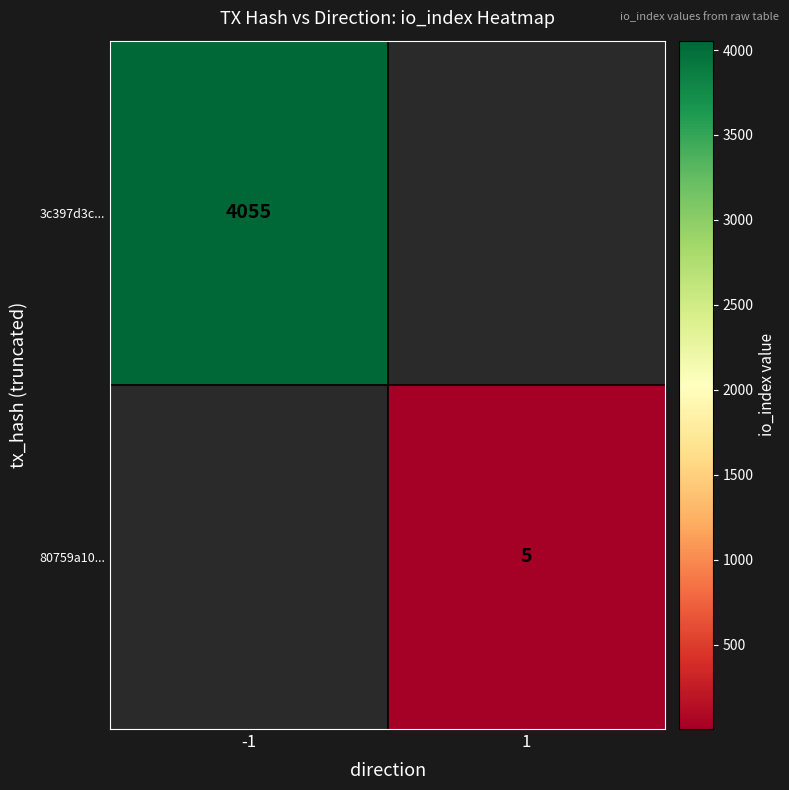

The 3c397d3c... series shows 1550 at -1. True or false?

False